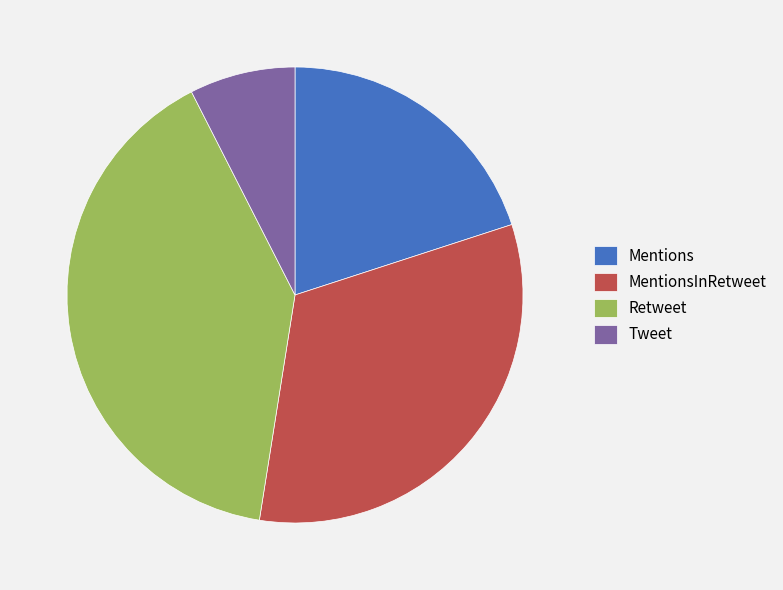

Is it true that Tweet is 16% of the pie?

False